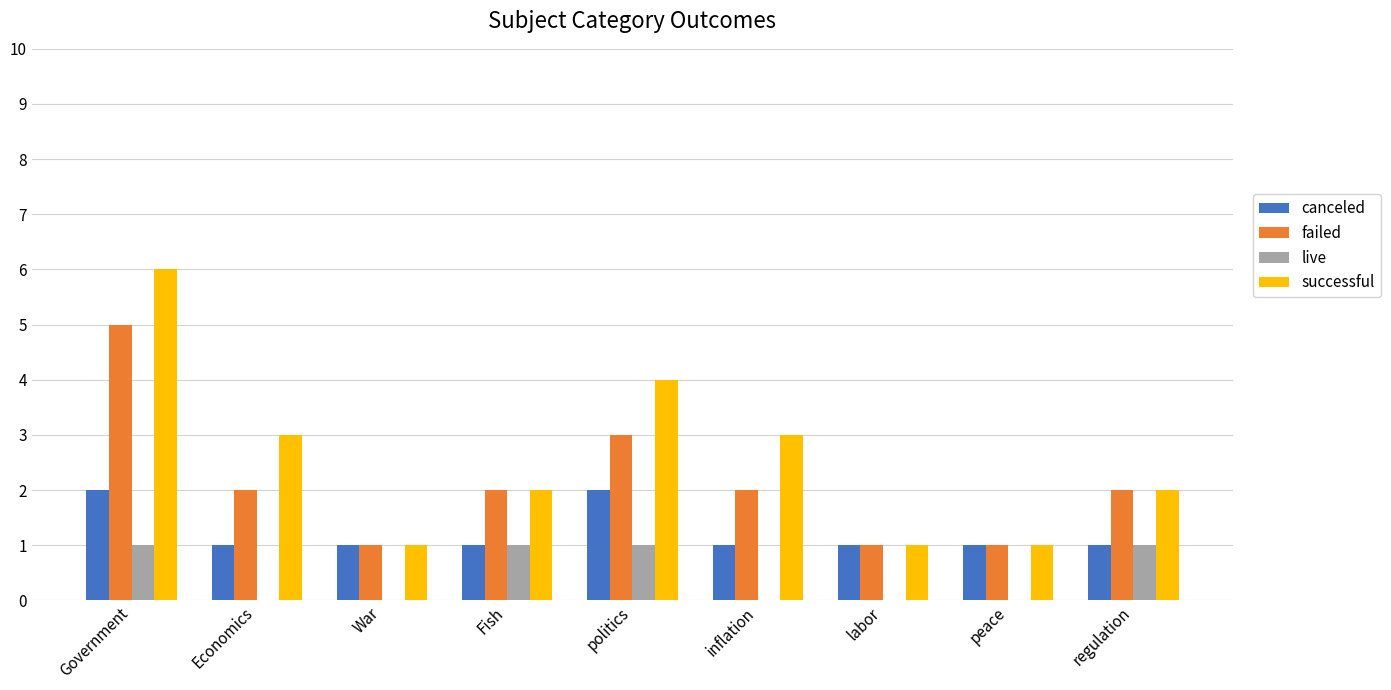

Is the value of failed at peace greater than the value of canceled at politics?

No